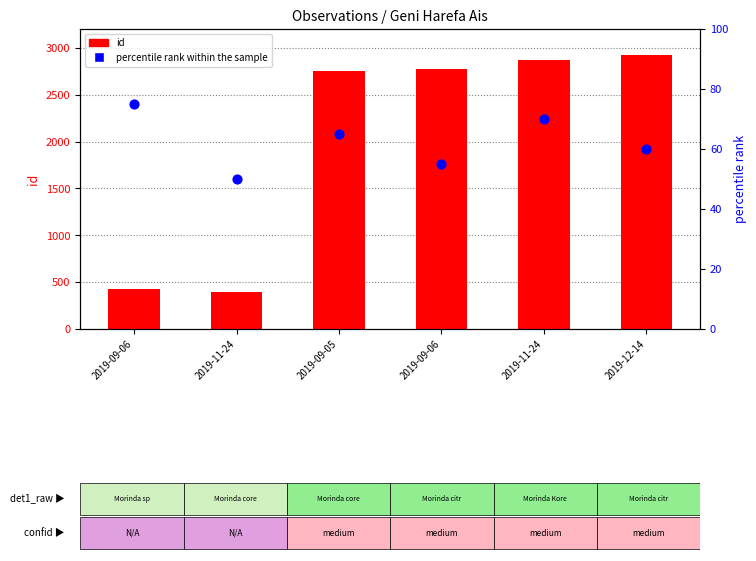

What is the total value across all series at 2019-11-24?

445